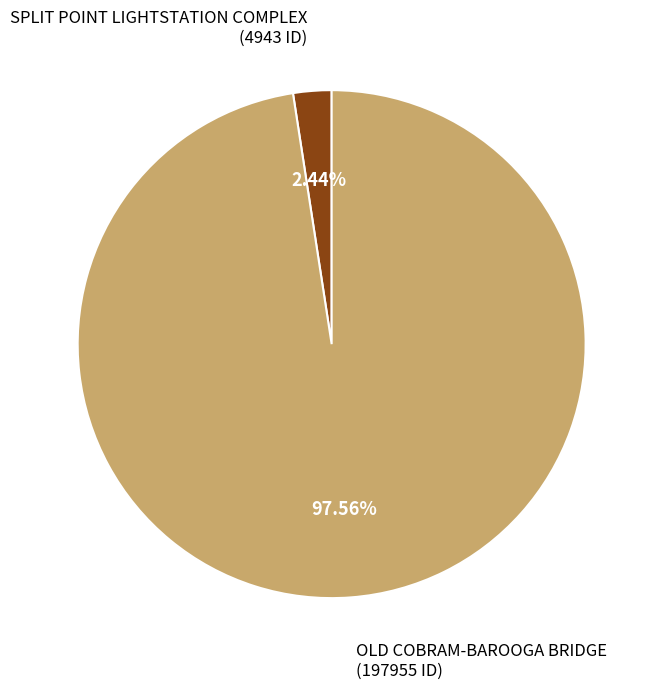

Does any single category account for the majority?

Yes